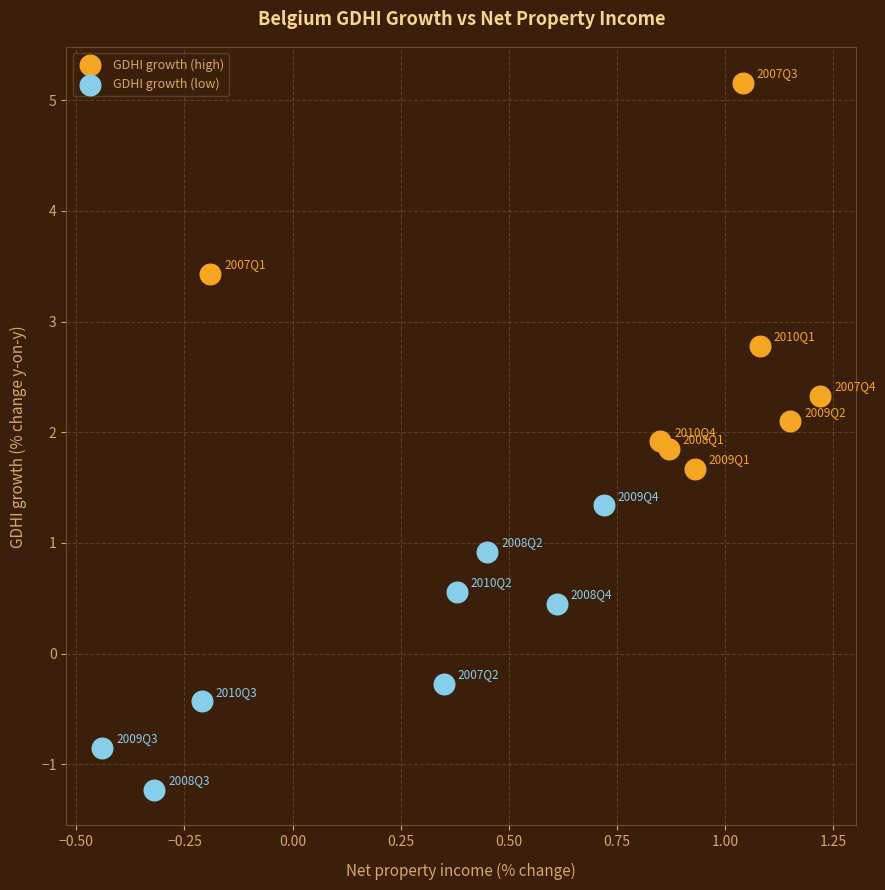

Which series contains the highest Y value?

GDHI growth (high)